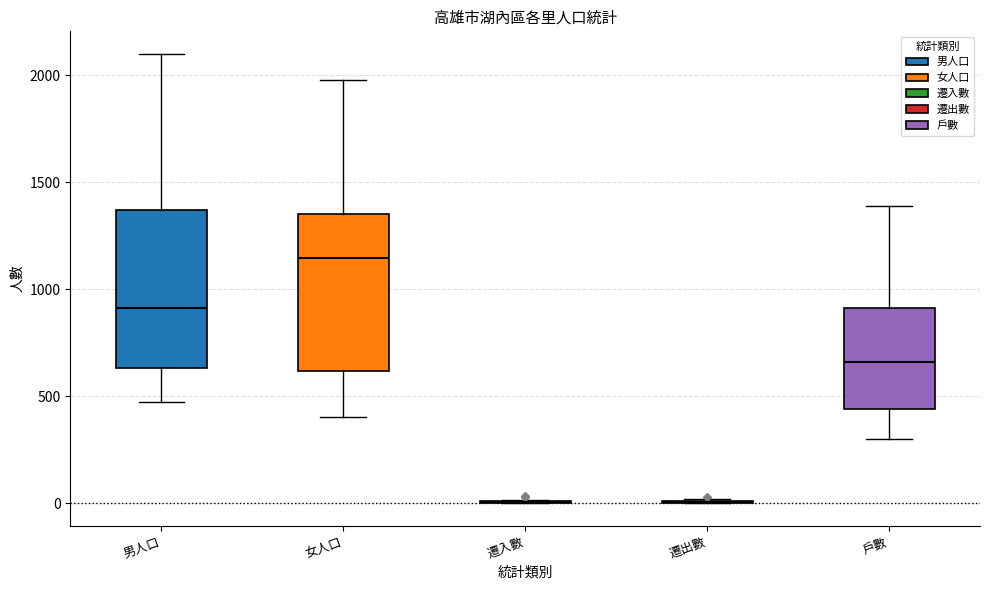

Reading left to right, transcribe this box plot: for each box, give where its median line is, the range the box spans, and where its two whiskers end, as read against the y-axis. The values are not printed on the chart, so give them approximately, as read against the axis.

男人口: median 900, box 650 to 1350, whiskers 450 to 2100
女人口: median 1150, box 600 to 1350, whiskers 400 to 2000
遷入數: box collapsed to a line at 0, whiskers 0 to 0
遷出數: box collapsed to a line at 0, whiskers 0 to 0
戶數: median 650, box 450 to 900, whiskers 300 to 1400